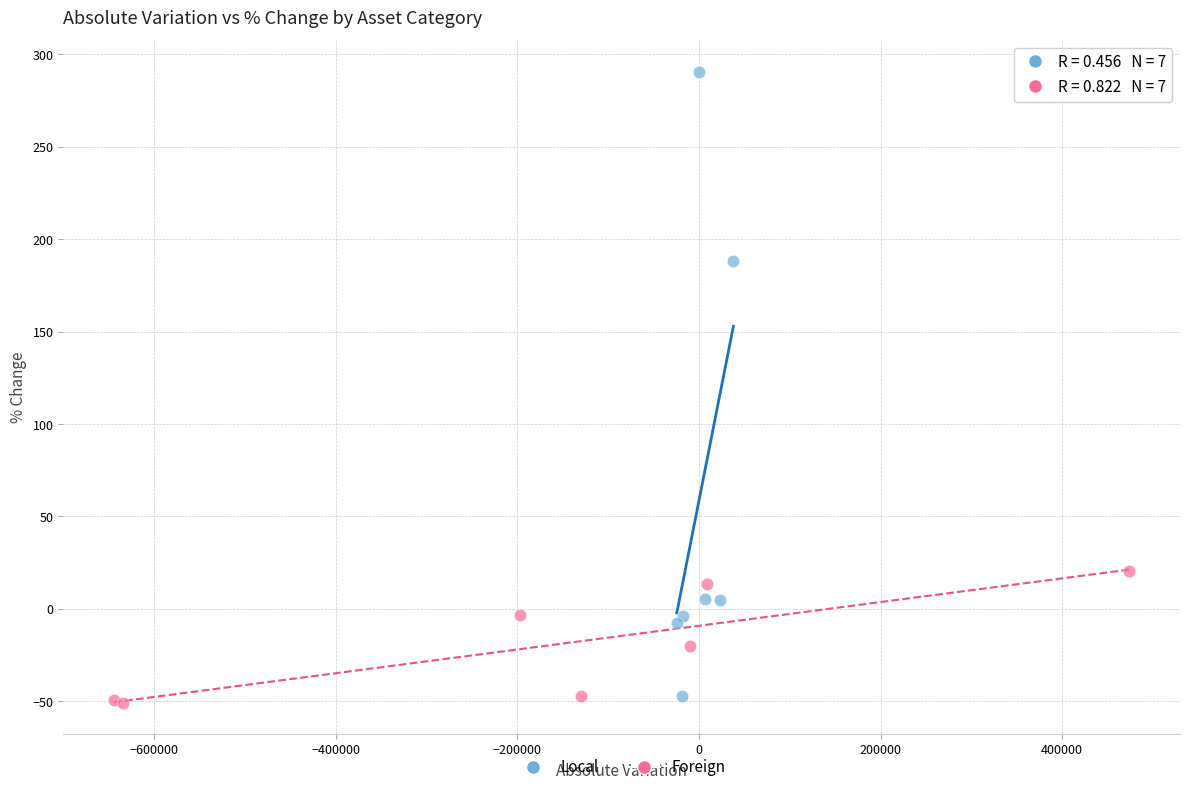

Which series contains the highest Y value?

Local